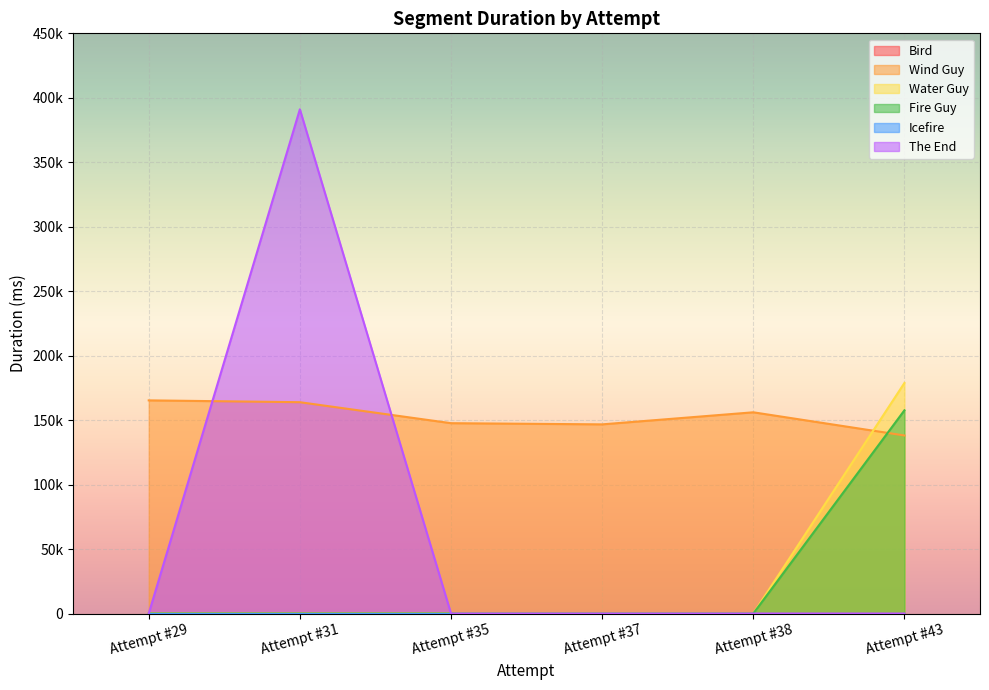

Is the value of The End at Attempt #37 greater than the value of Wind Guy at Attempt #35?

No